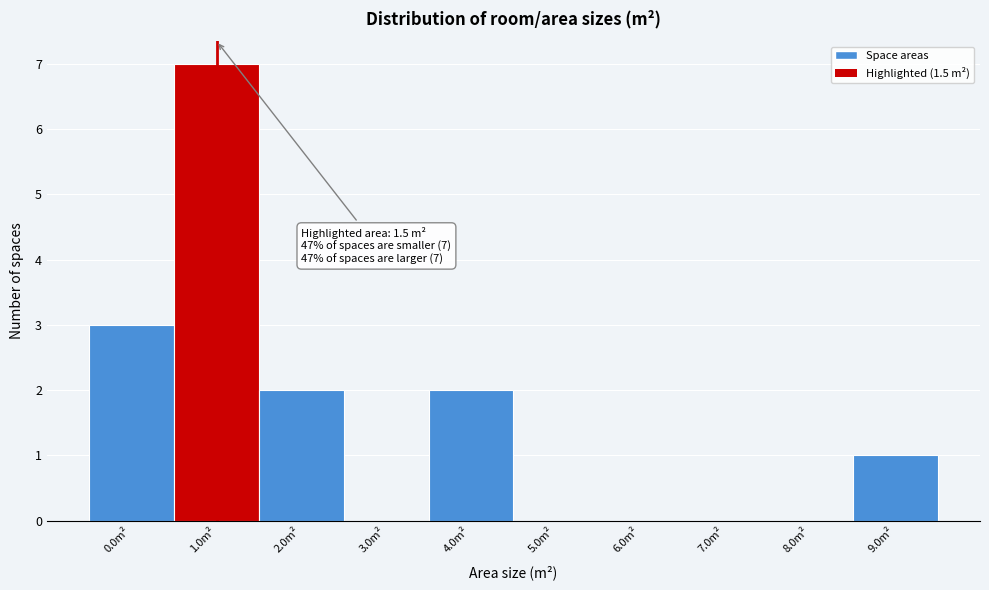

Reading left to right, extract all data points from this chart.

0.0m²=3	1.0m²=7	2.0m²=2	3.0m²=0	4.0m²=2	5.0m²=0	6.0m²=0	7.0m²=0	8.0m²=0	9.0m²=1